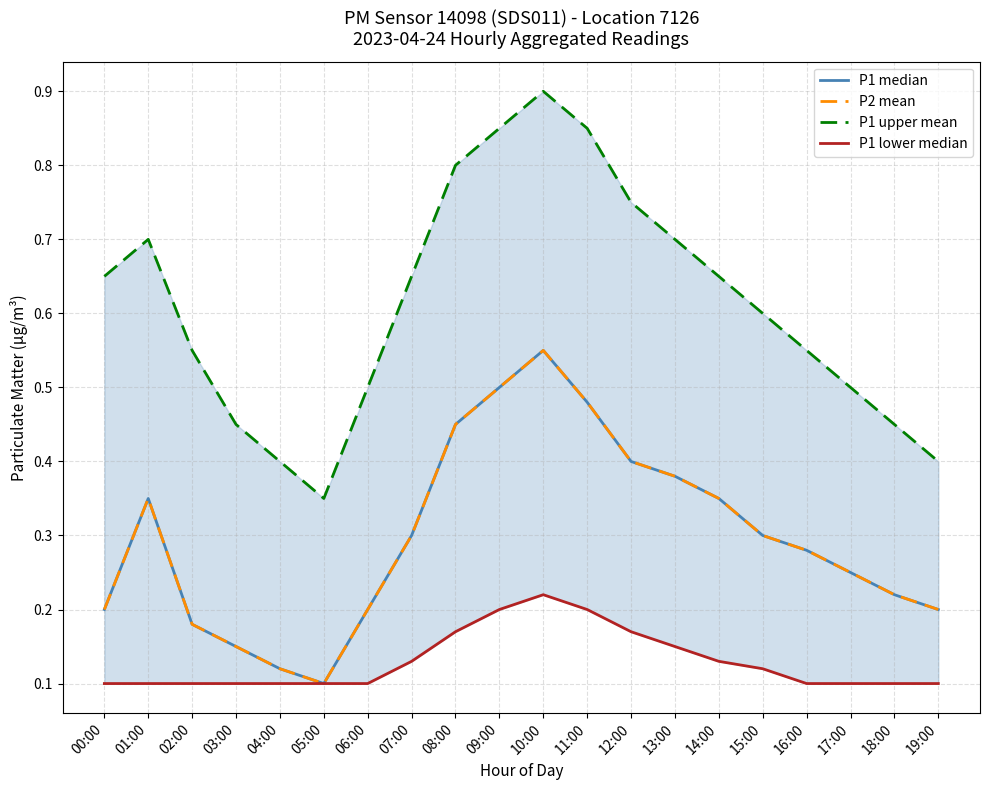

What are all the series names shown in the legend?

P1 median, P2 mean, P1 upper mean, P1 lower median